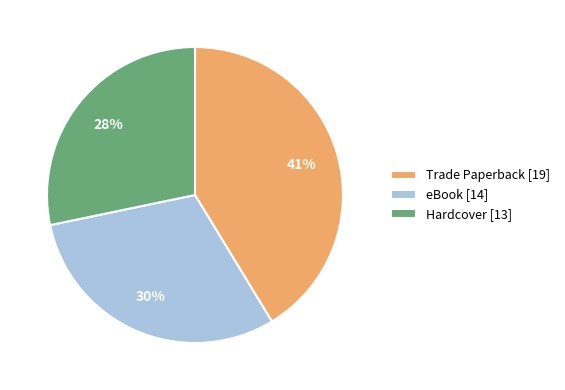

What percentage is the Hardcover slice, to the nearest percent?

28%